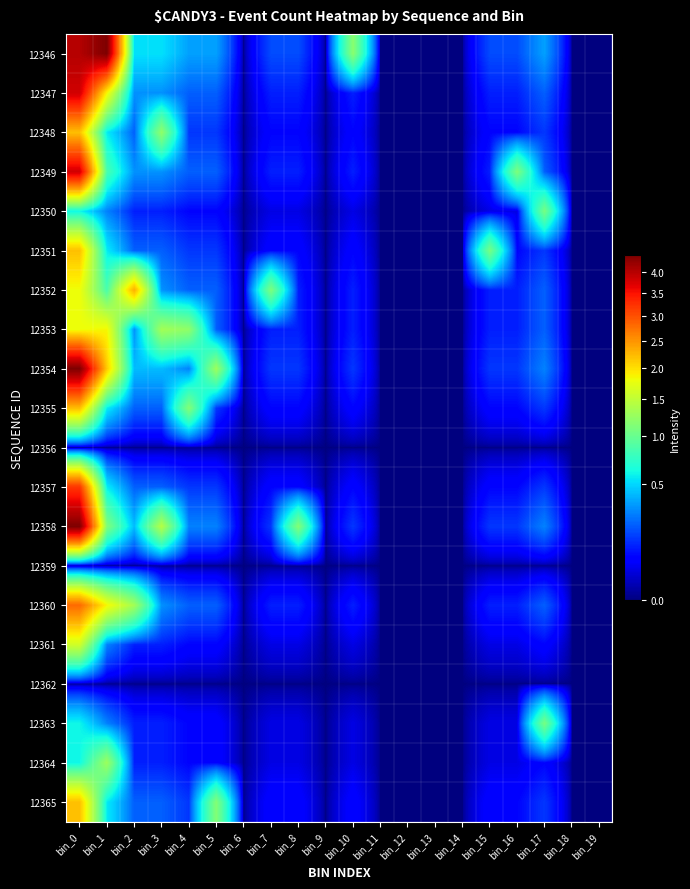

How many categories are shown in the chart?

20